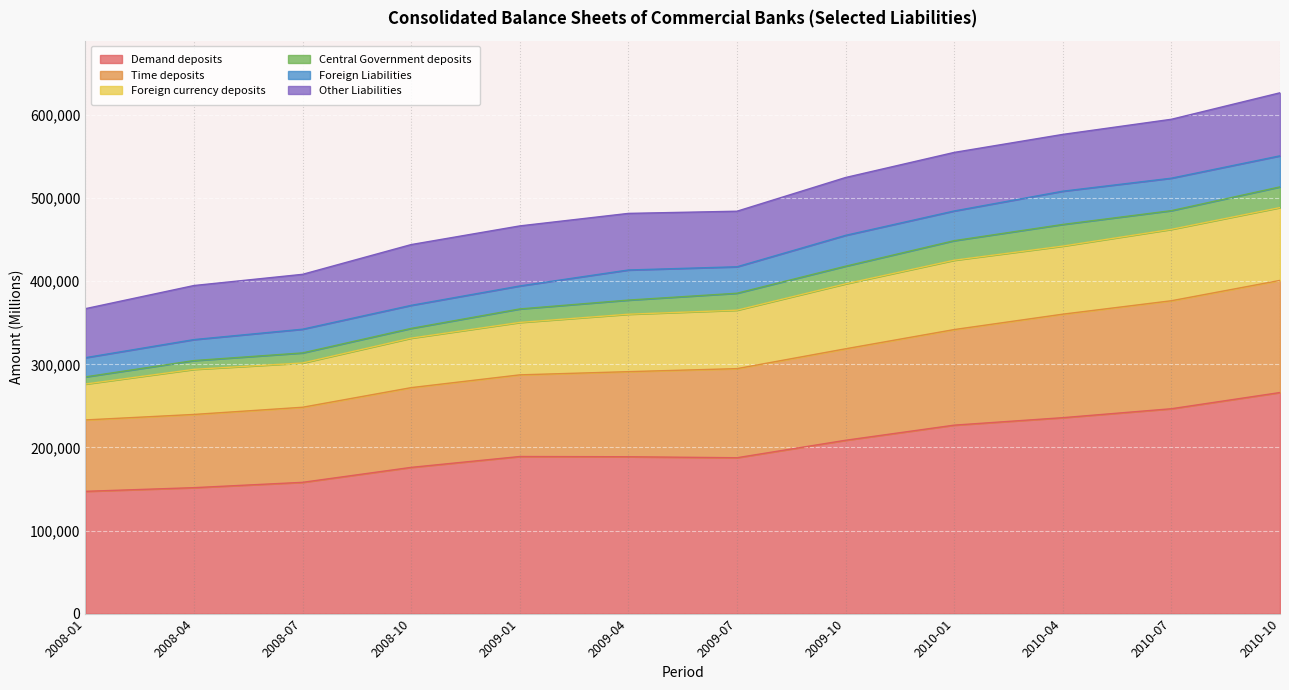

Which has a higher value, 2009-01 or 2009-07?

2009-01